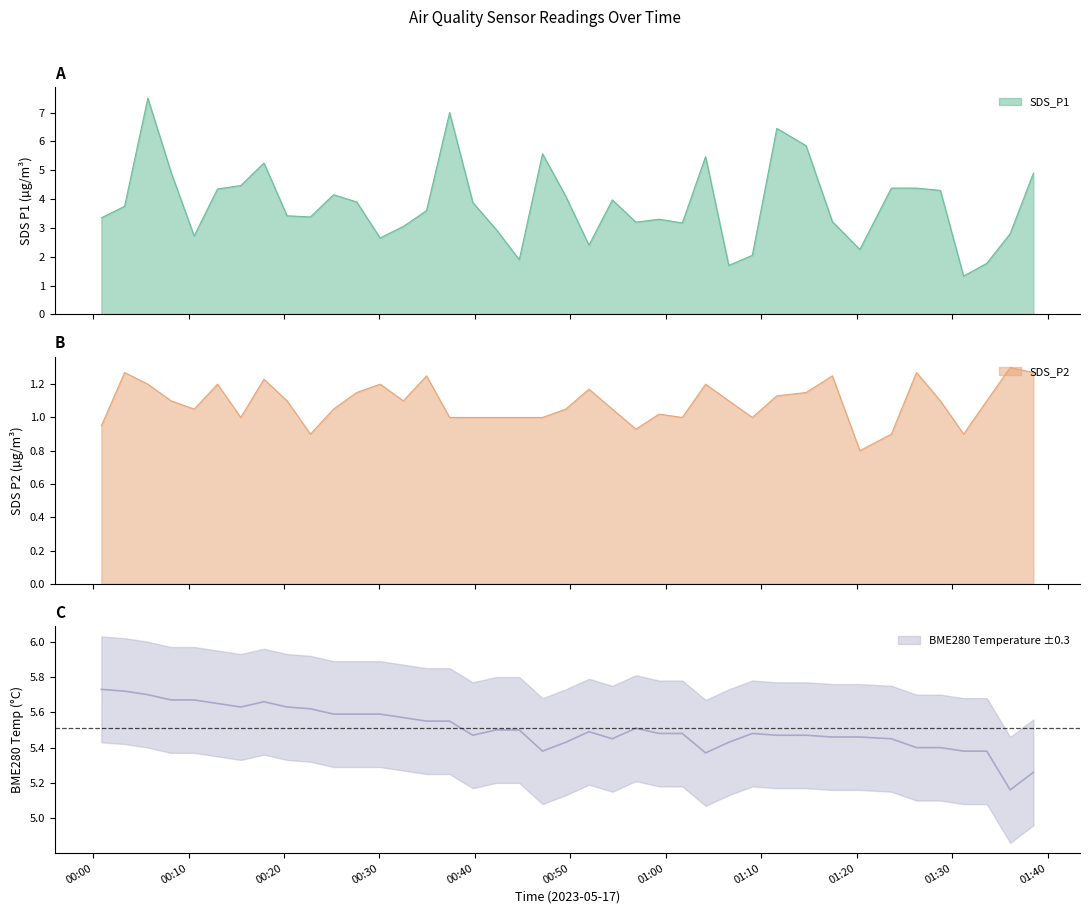

What is the minimum value shown in the chart?

0.8